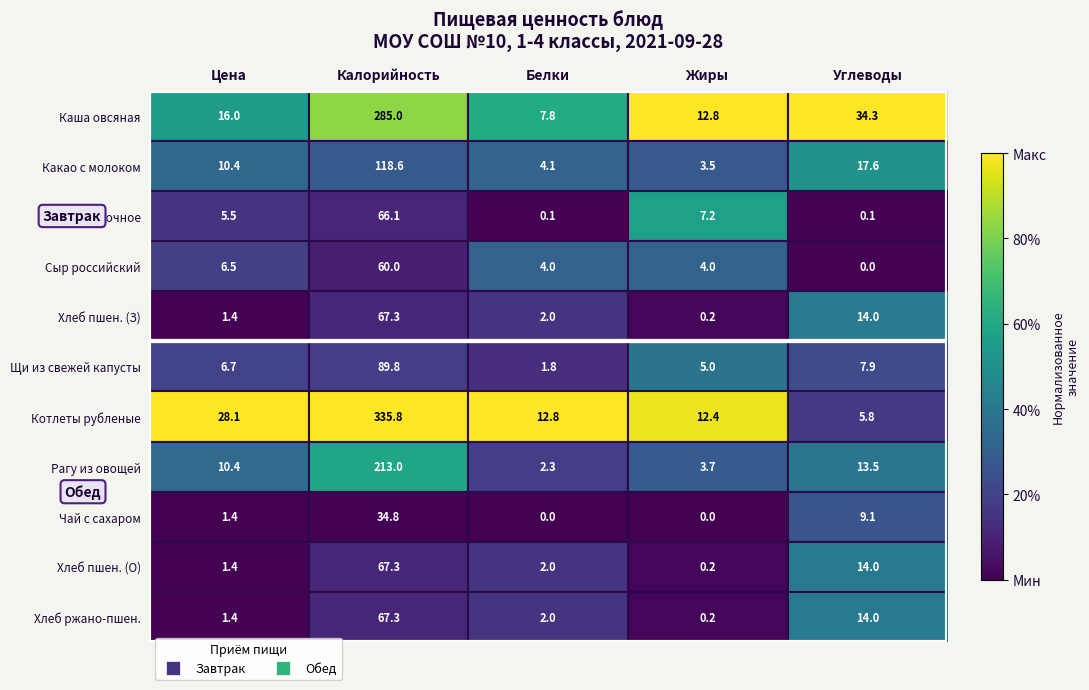

How many data points does each series have?

5